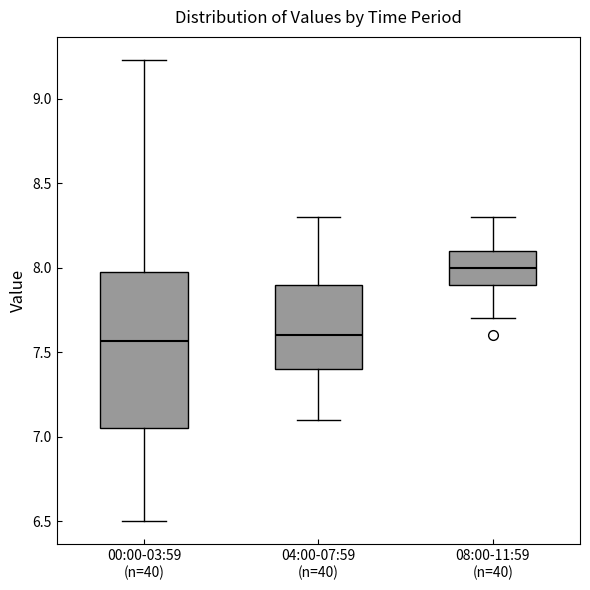

Where does the upper whisker of the box for 08:00-11:59 (n=40) end on the y-axis? The values are not printed on the chart, so give them approximately, as read against the axis.

8.30